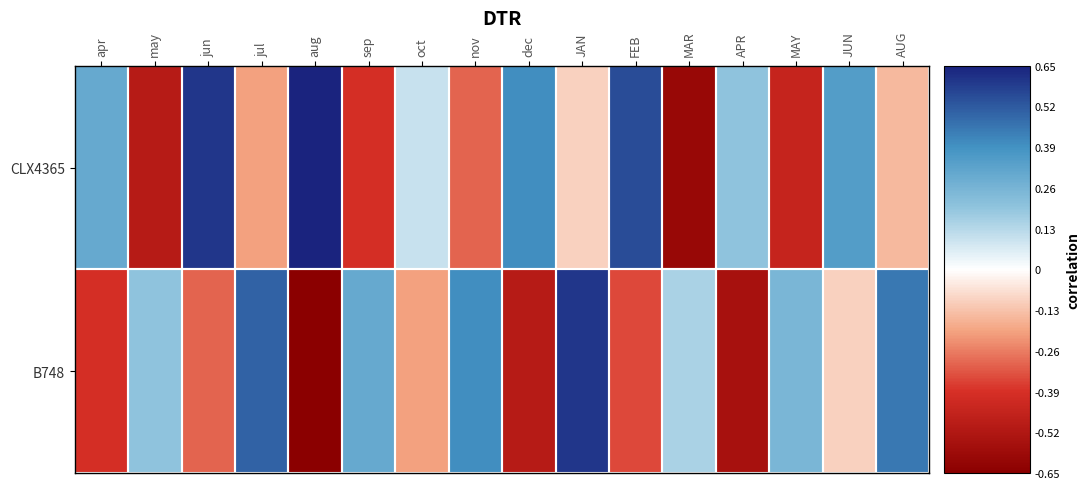

Count the number of categories in the chart.

16